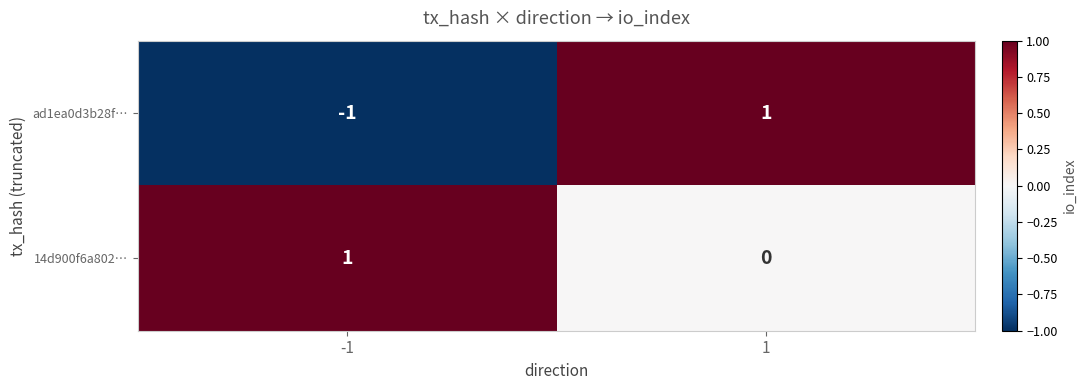

Is the value of 14d900f6a802… at 1 greater than the value of ad1ea0d3b28f… at -1?

Yes